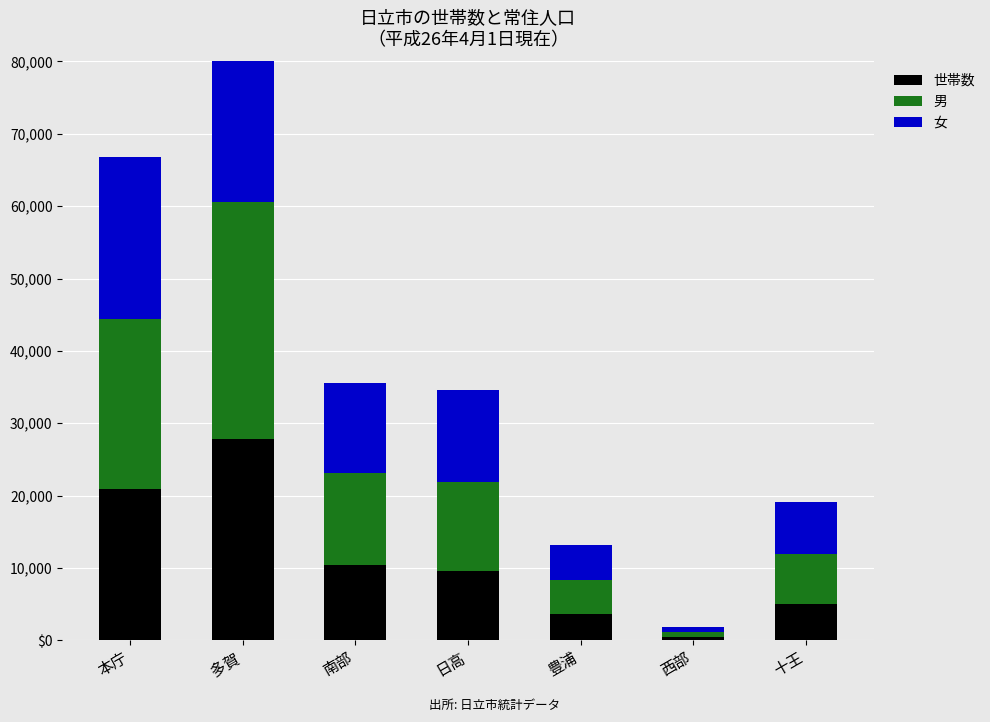

At which label is 男 closest to 16665?

南部